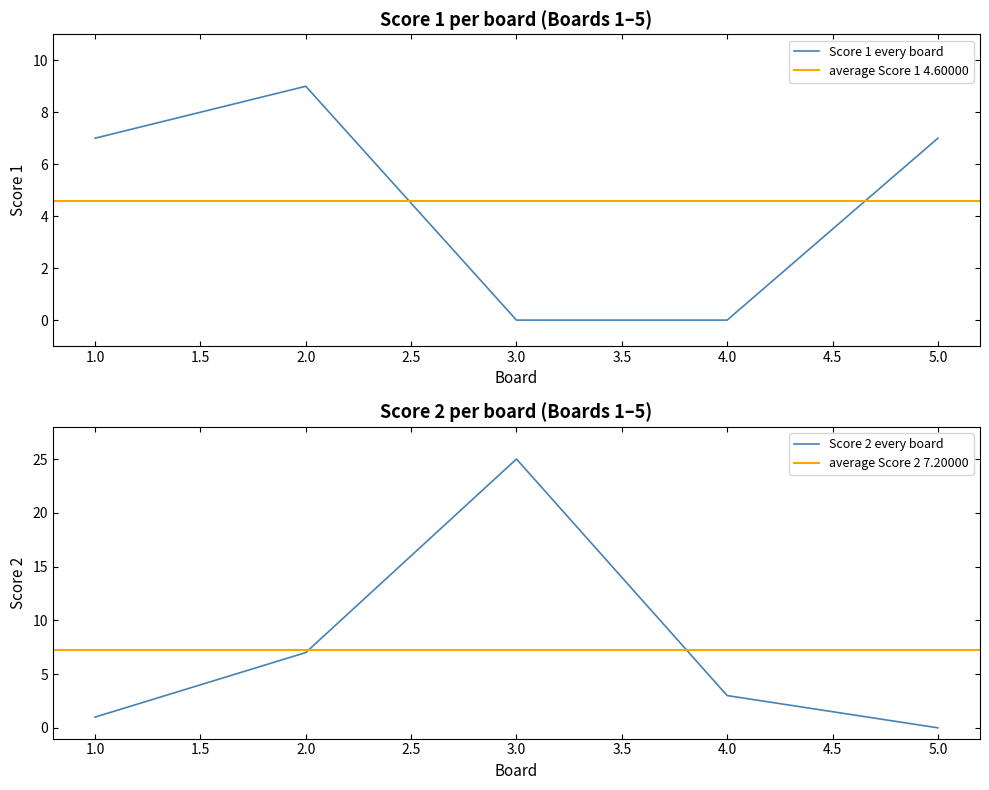

Which has a higher value, 3 or 1?

1